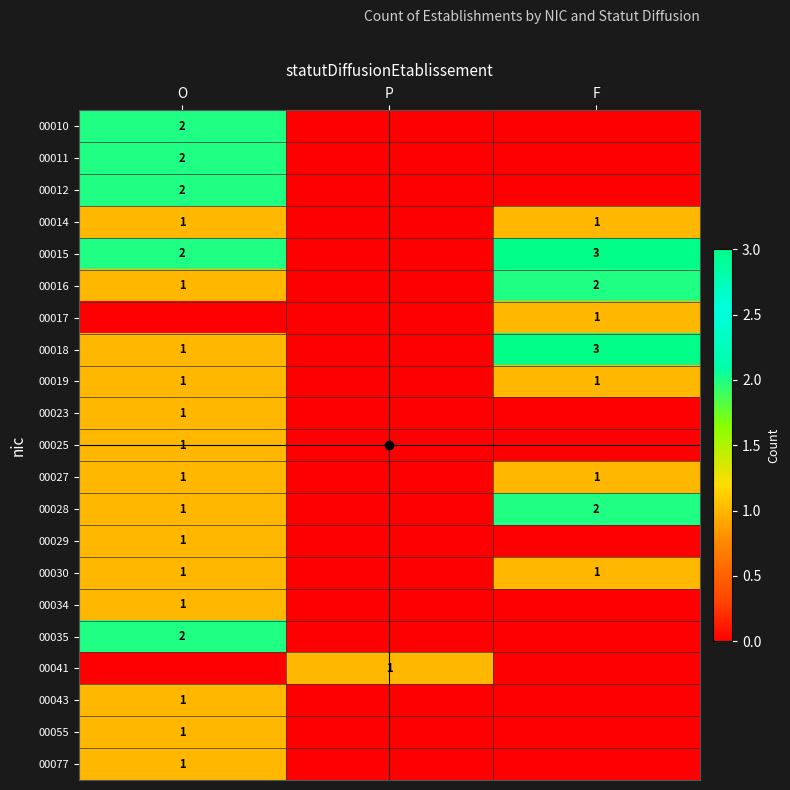

At which category does the chart reach its peak across all series?

F